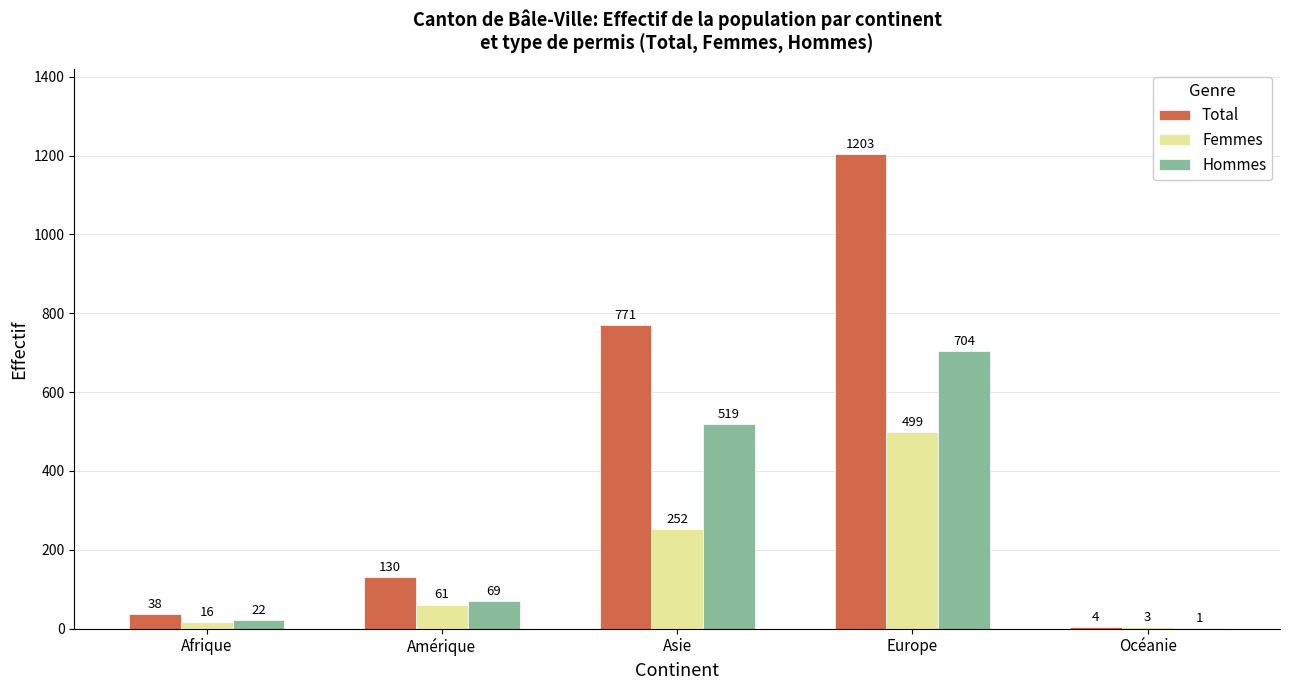

Which category has the highest value across all series?

Europe